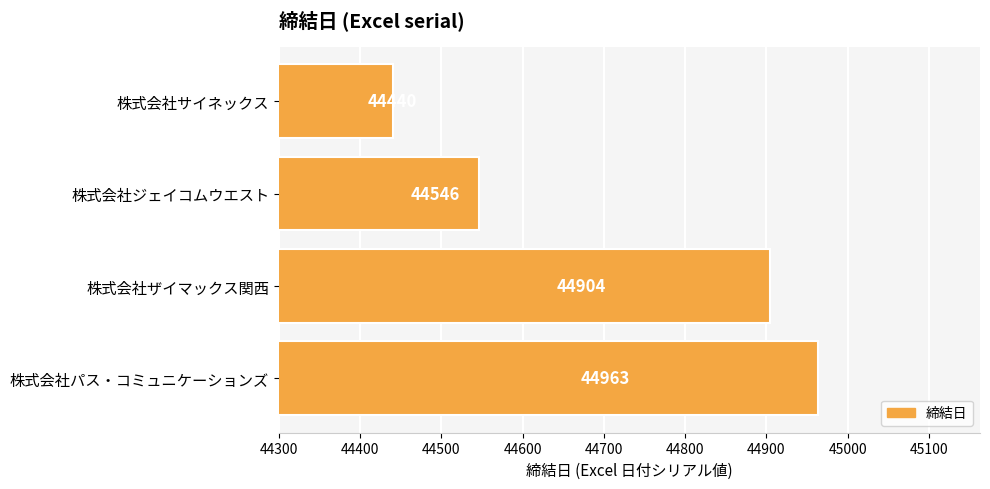

What is the change in value from 株式会社ザイマックス関西 to 株式会社パス・コミュニケーションズ?

+59